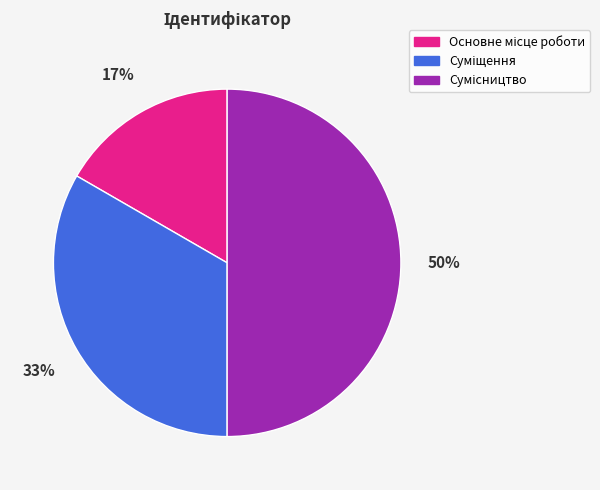

To the nearest percent, what is the difference between the largest and smallest slice percentages?

33%